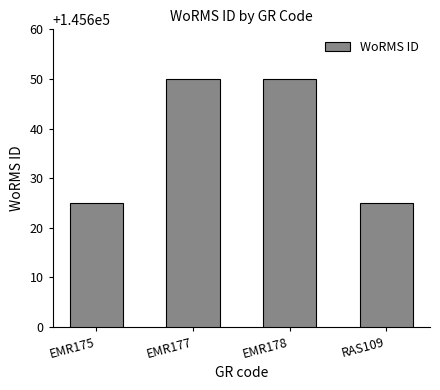

What is the smallest value displayed?

145625